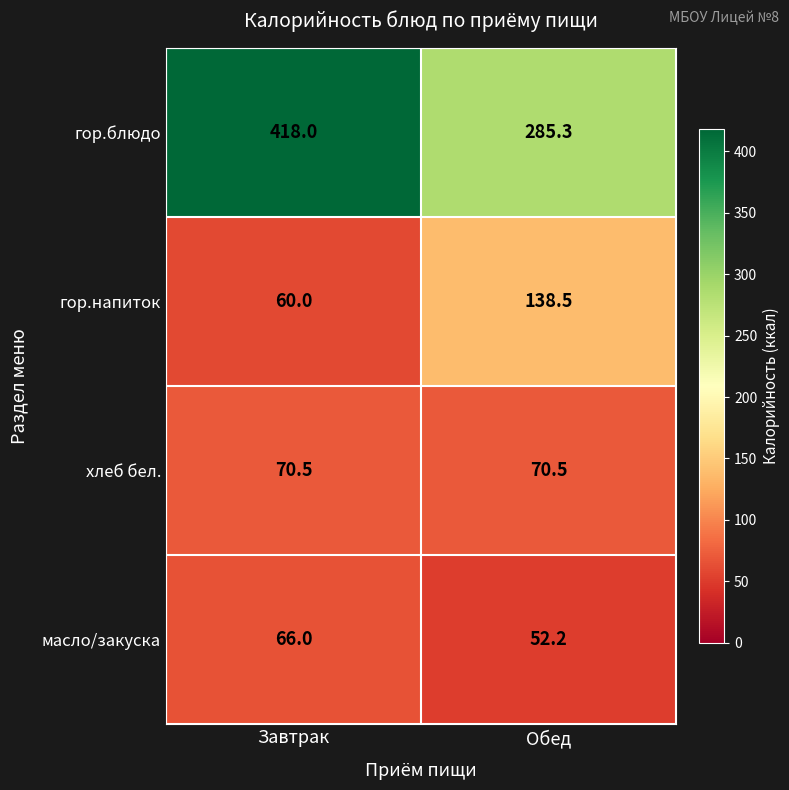

What is the difference between the maximum and minimum values in the гор.напиток series?

78.5